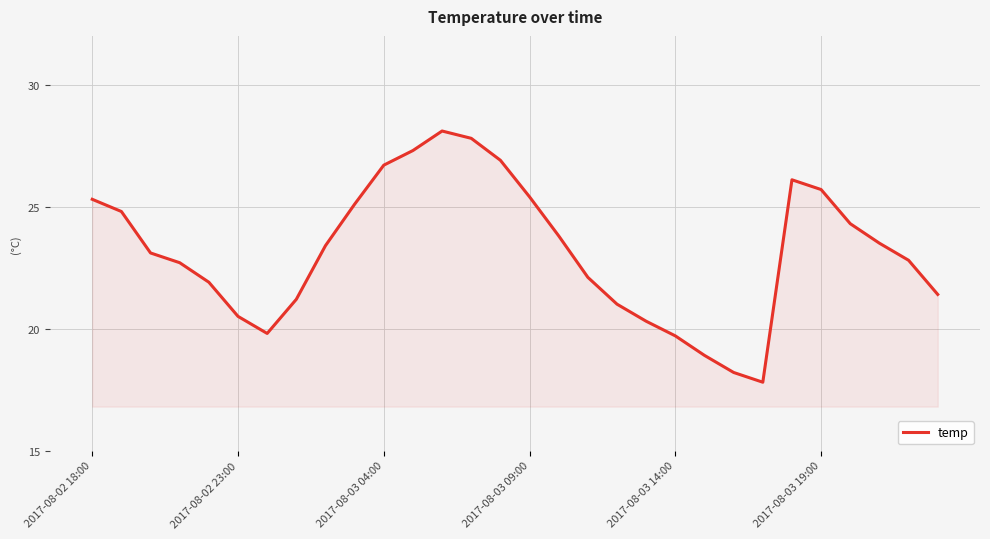

Reading right to left, what are all the values shown in this chart?

21.4	22.8	23.5	24.3	25.7	26.1	17.8	18.2	18.9	19.7	20.3	21.0	22.1	23.8	25.4	26.9	27.8	28.1	27.3	26.7	25.1	23.4	21.2	19.8	20.5	21.9	22.7	23.1	24.8	25.3